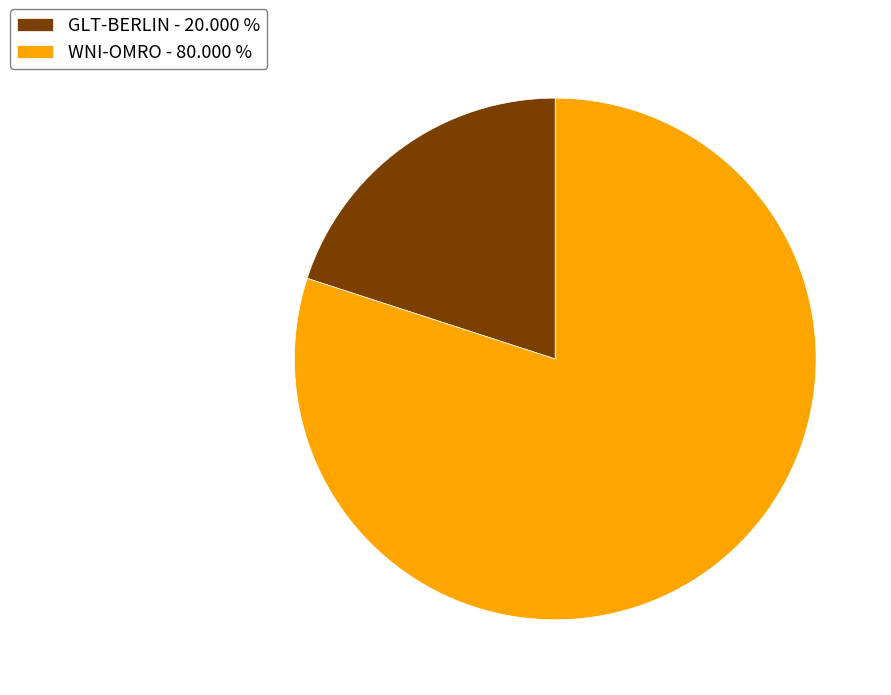

What is the largest slice in the pie chart?

WNI-OMRO